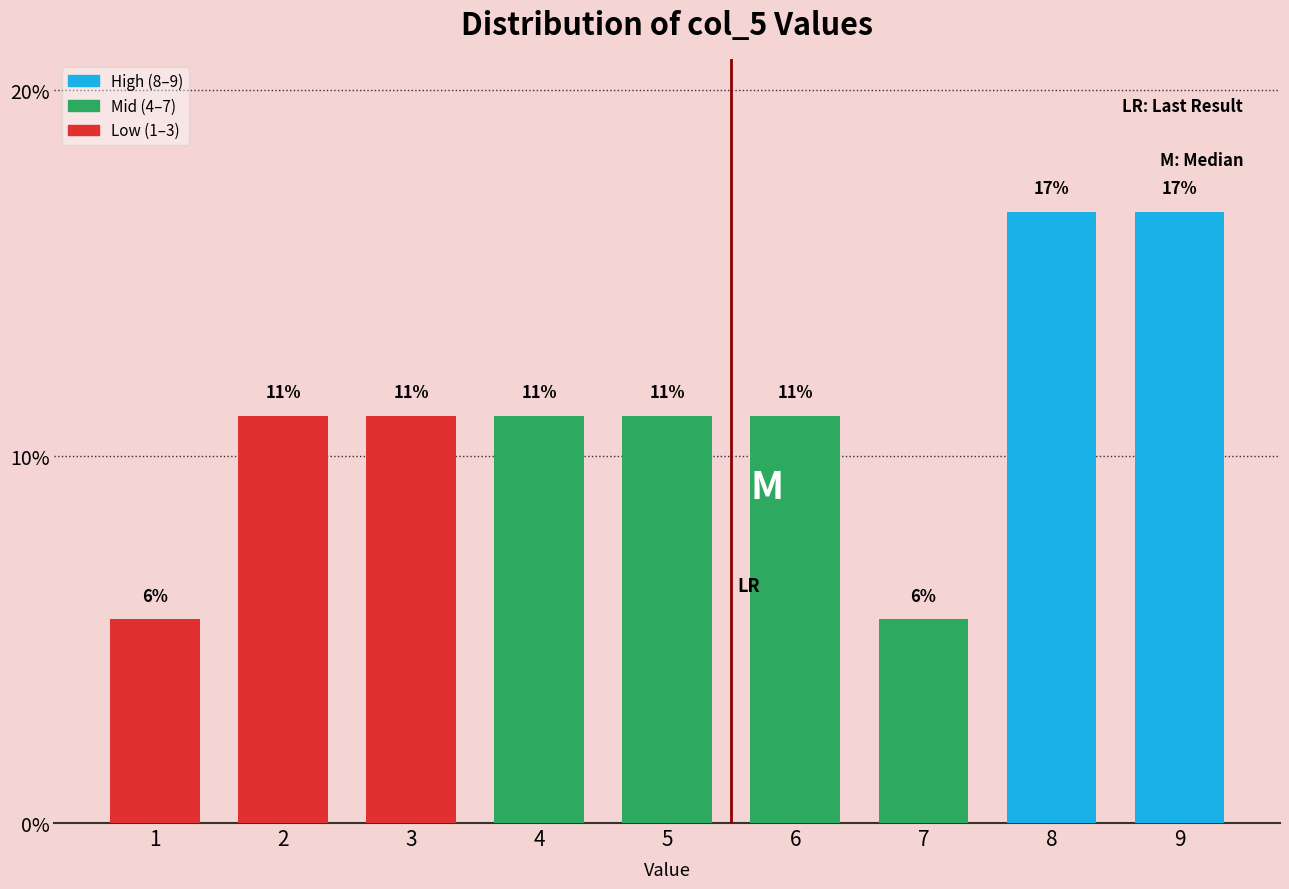

Does the chart contain any negative values?

No